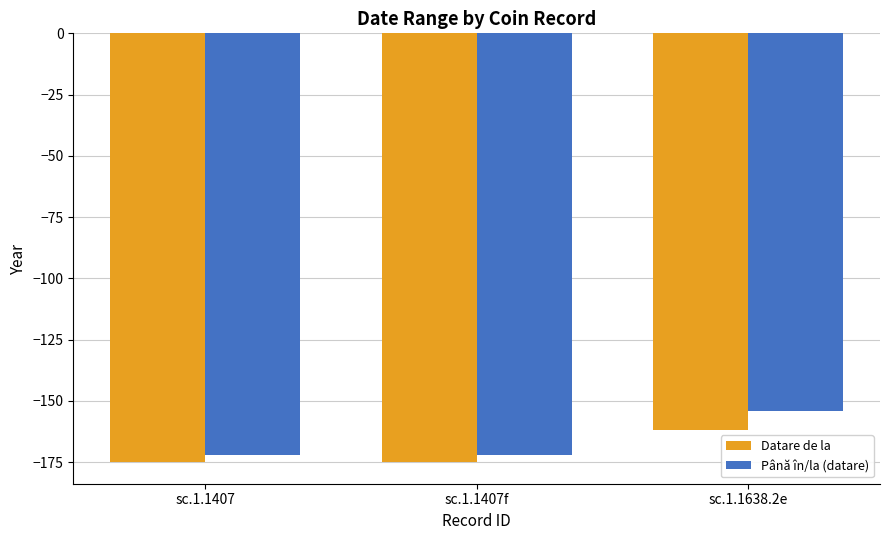

Read the Până în/la (datare) value at sc.1.1407f, to the nearest 10.

-170